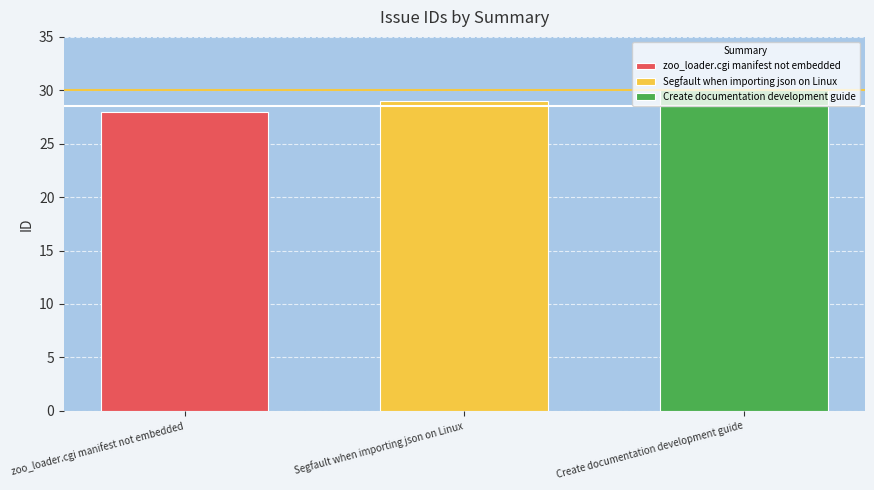

True or false: Create documentation development guide has a value of 30 at Segfault when importing json on Linux.

True